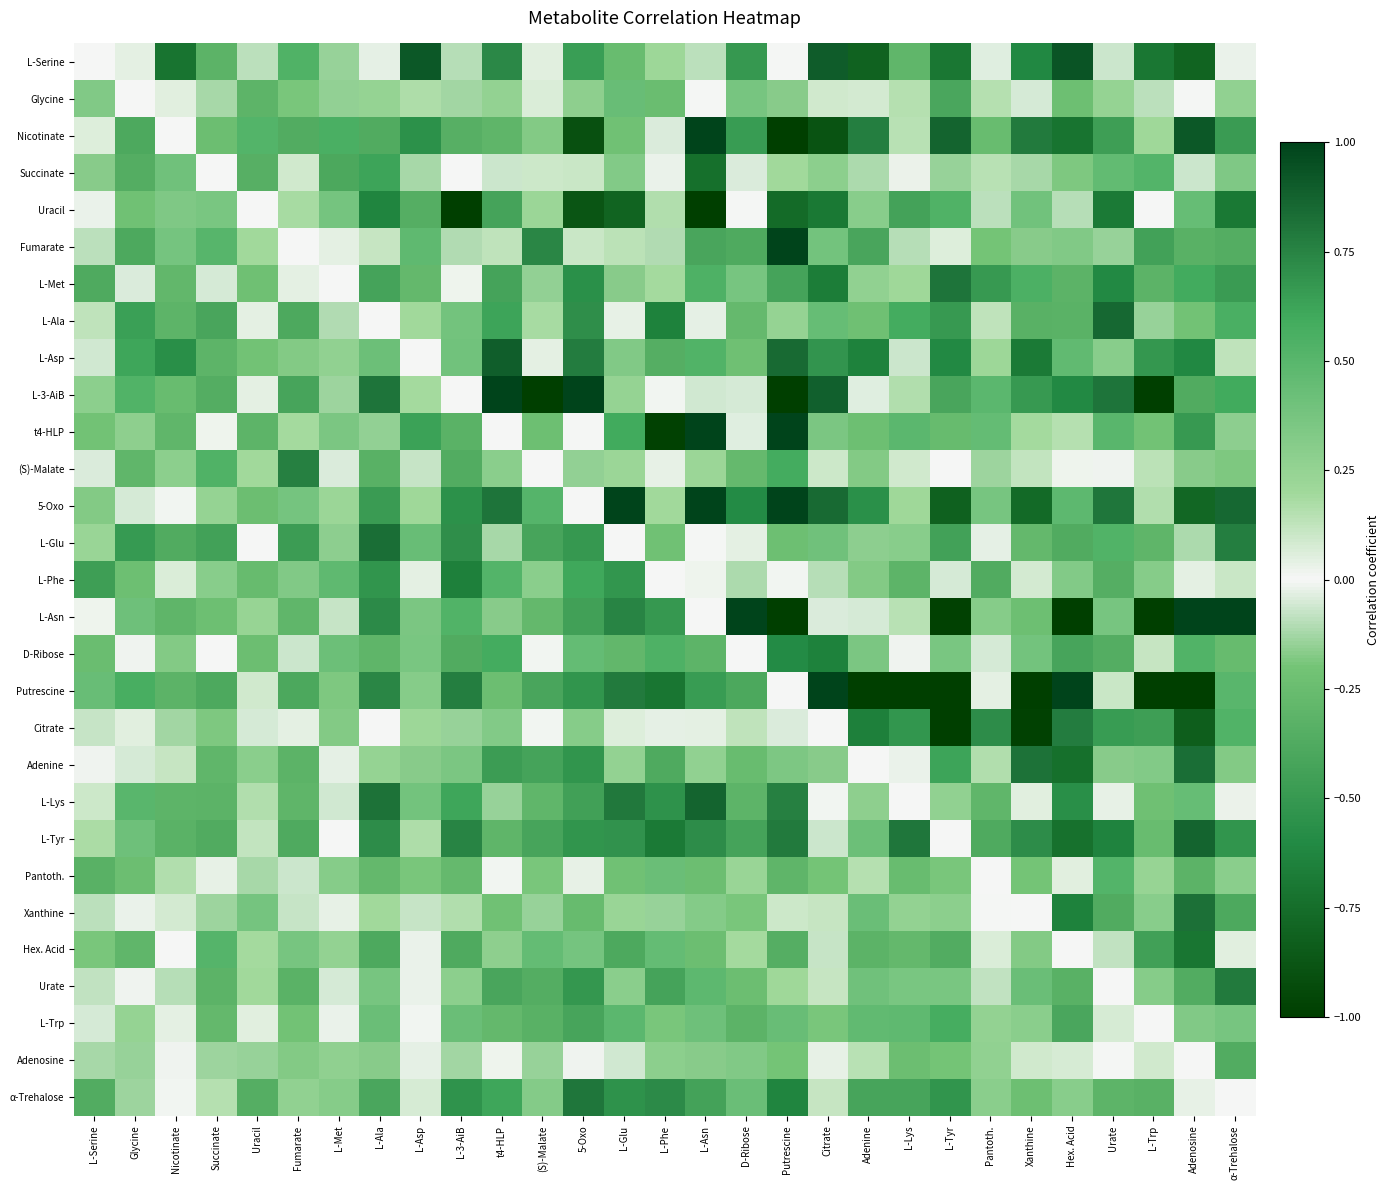

Count the number of data series in this chart.

29